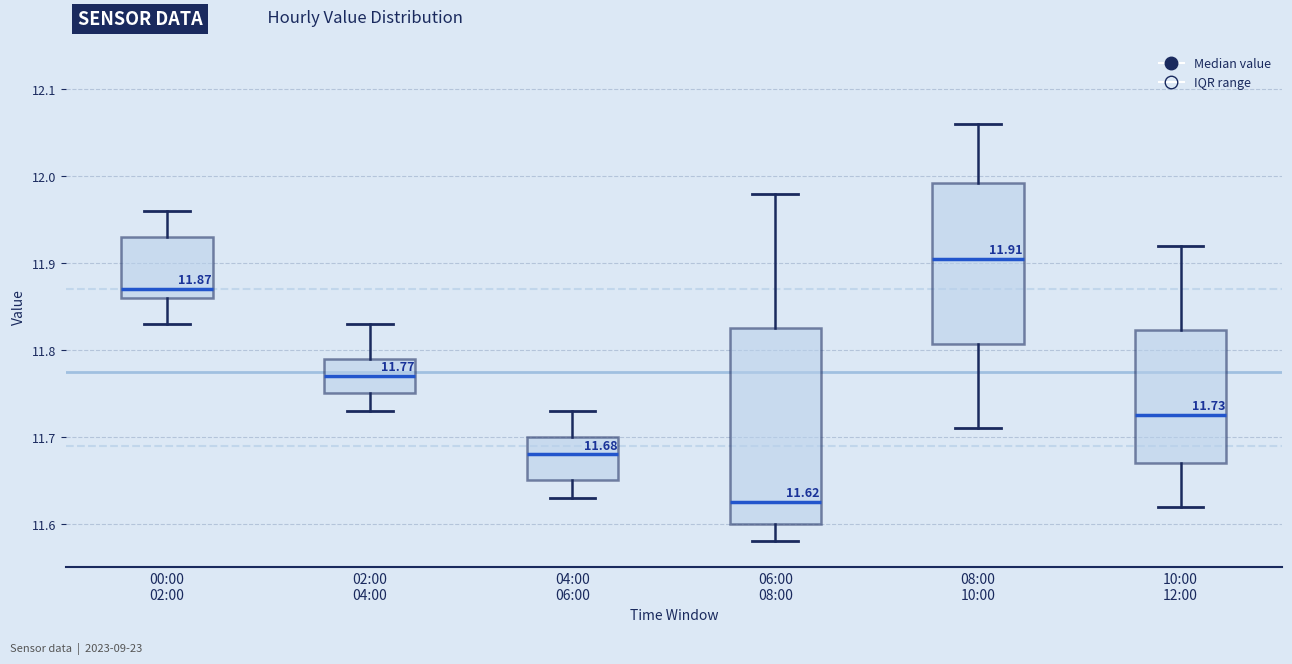

Comparing the boxes themselves (not the whiskers), which one is the tallest?

06:00 08:00